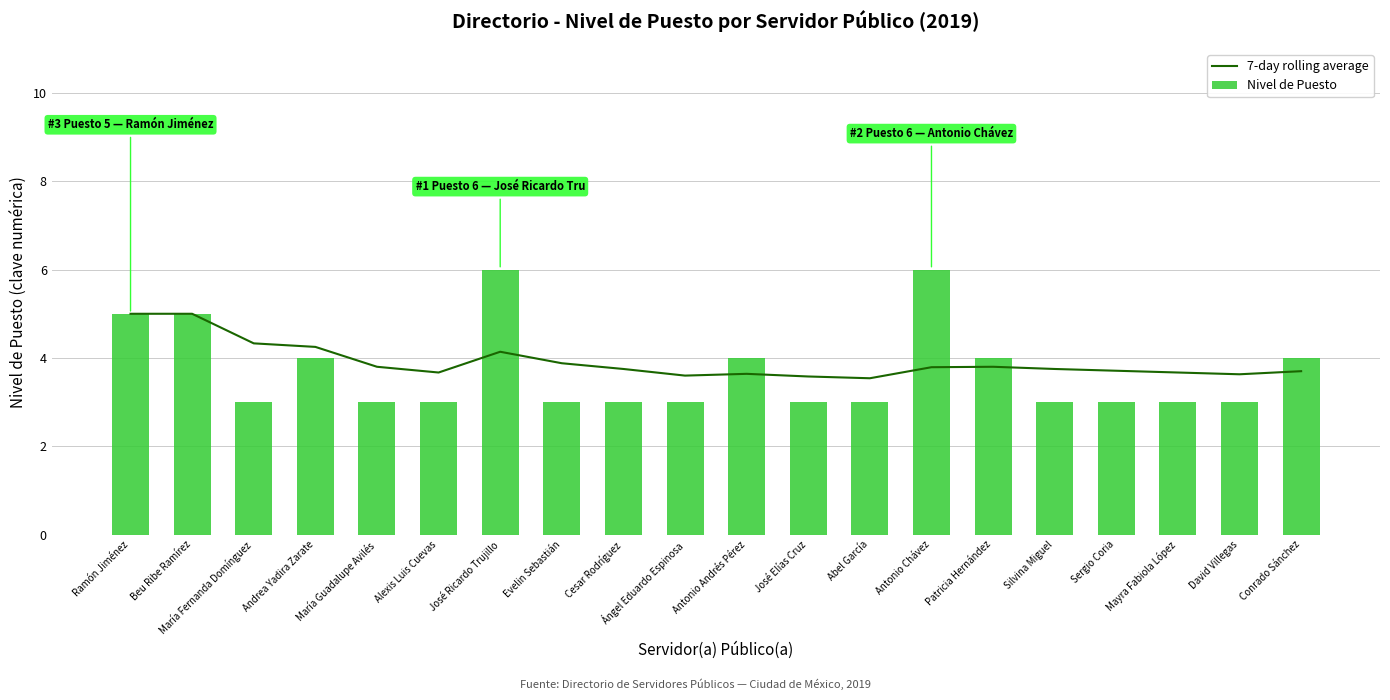

True or false: Nivel de Puesto has a value of 5.0 at Ramón Jiménez.

True